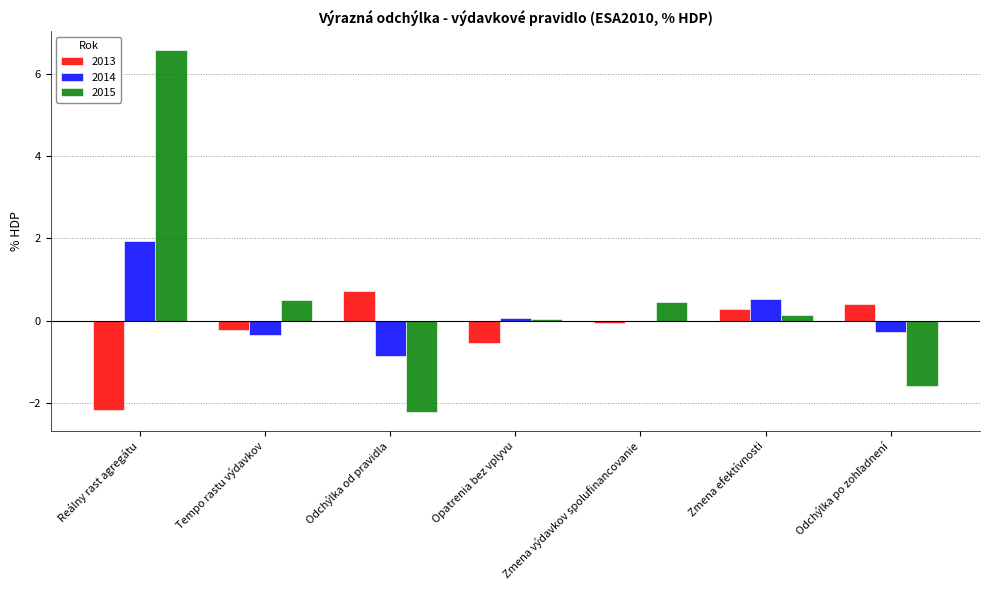

Read the 2014 value at Zmena efektívnosti.

0.5